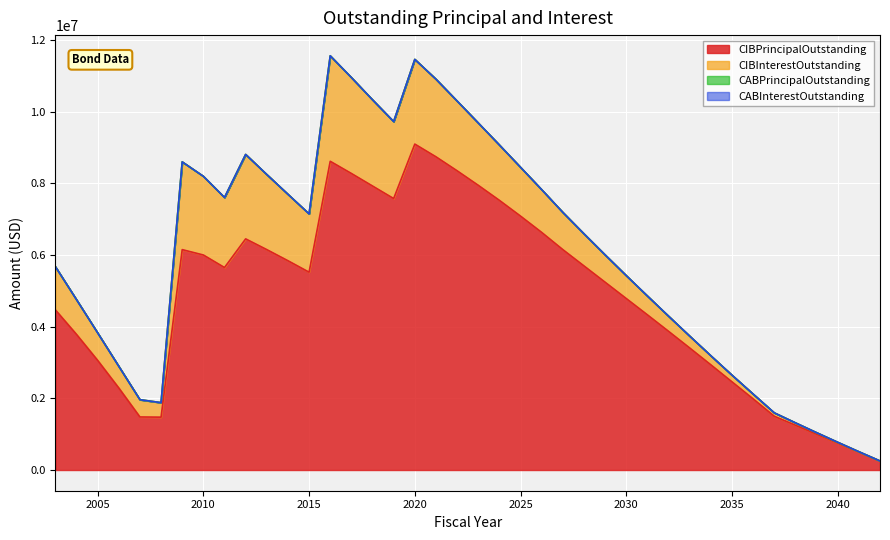

List the labels in order of CABPrincipalOutstanding value, smallest first.

2003, 2004, 2005, 2006, 2007, 2008, 2009, 2010, 2011, 2012, 2013, 2014, 2015, 2016, 2017, 2018, 2019, 2020, 2021, 2022, 2023, 2024, 2025, 2026, 2027, 2028, 2029, 2030, 2031, 2032, 2033, 2034, 2035, 2036, 2037, 2038, 2039, 2040, 2041, 2042